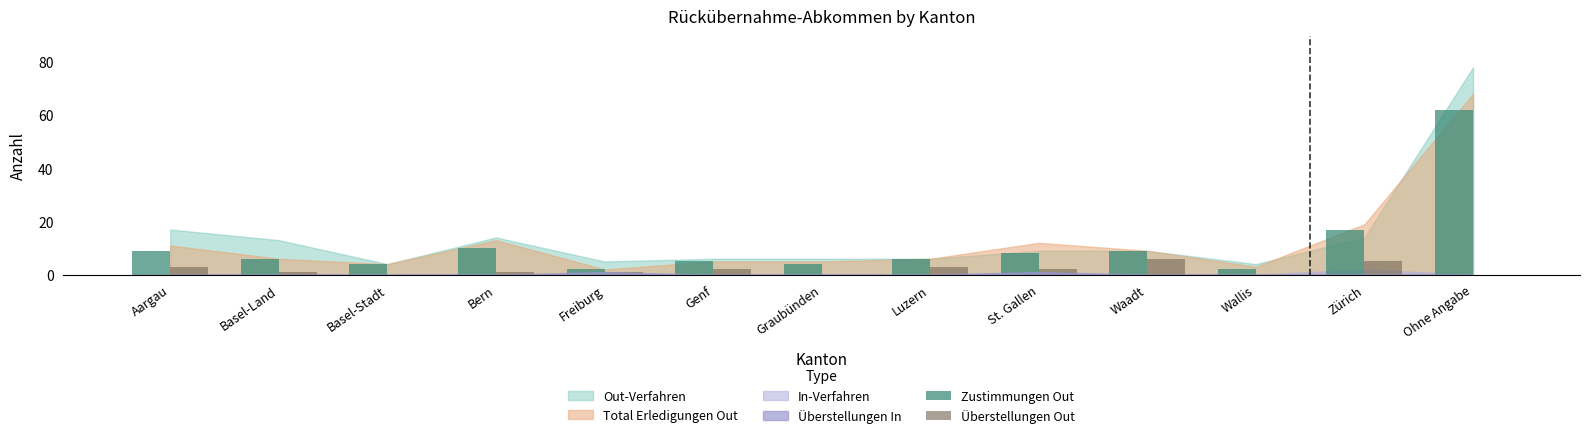

True or false: Zustimmungen Out has a value of 31 at Ohne Angabe.

False